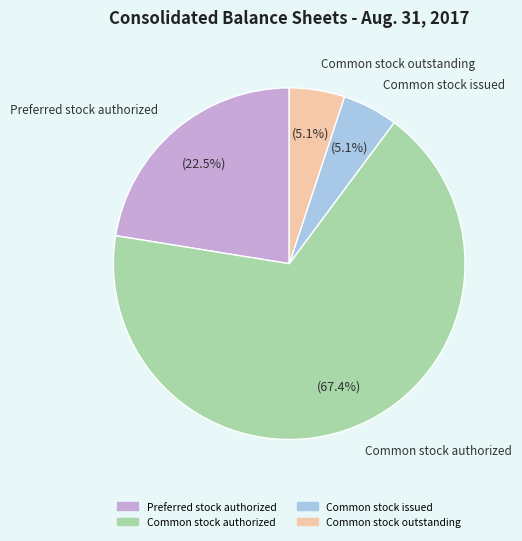

Does any single category account for the majority?

Yes